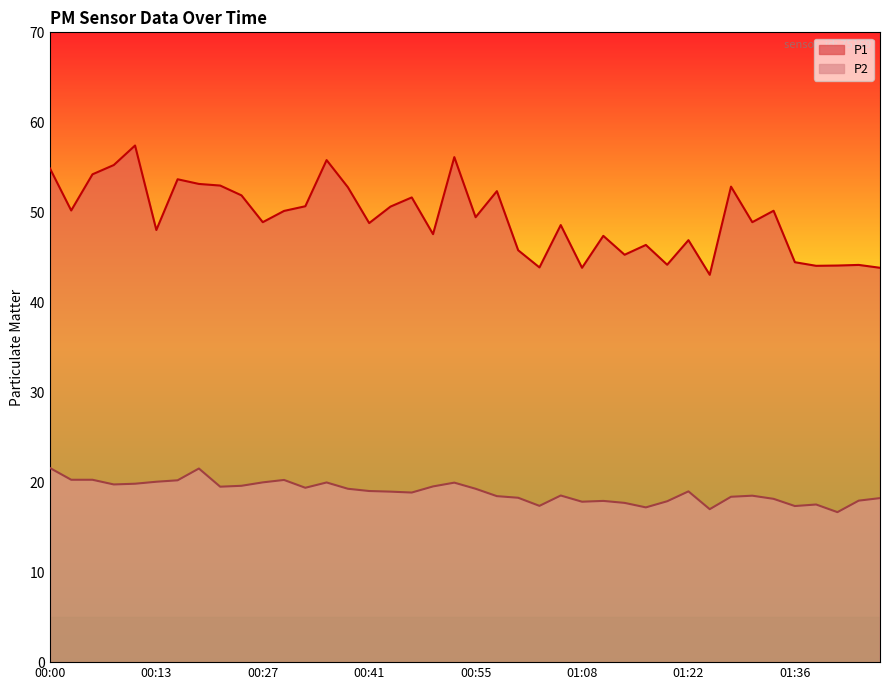

How many data points in P1 are less than 49?

20